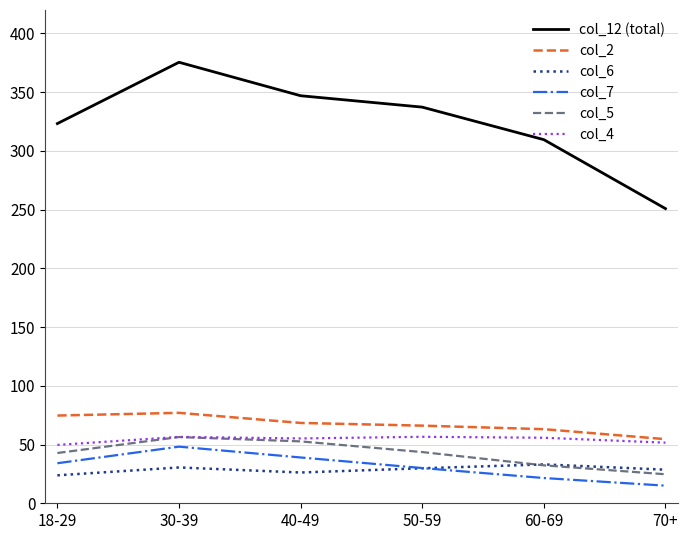

What is the difference between the highest and lowest values at 70+?

235.9